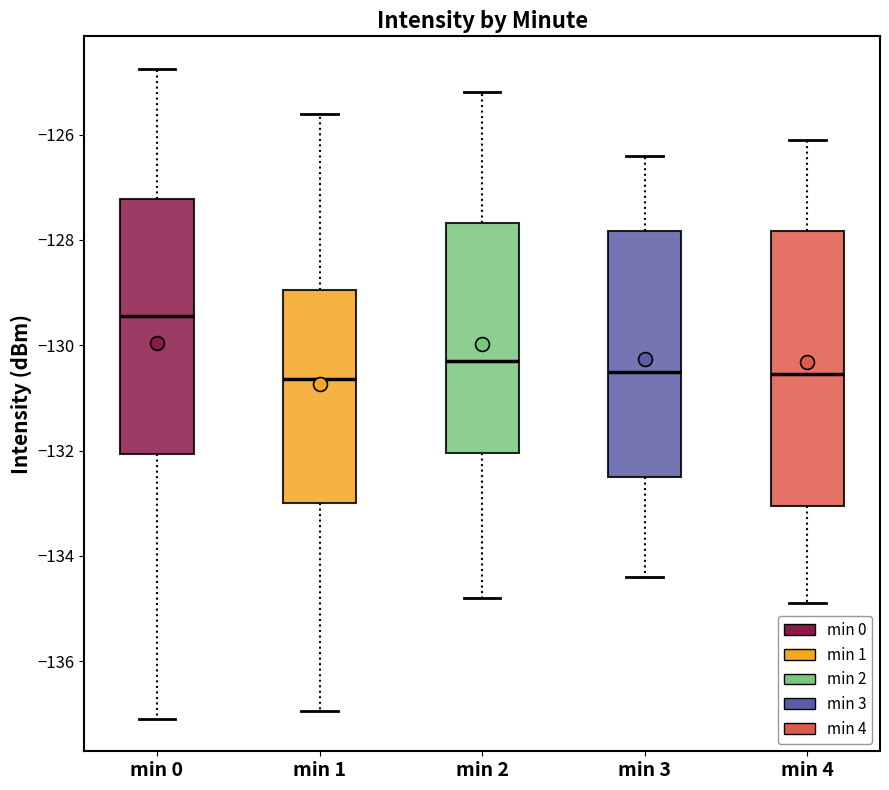

Reading left to right, transcribe this box plot: for each box, give where its median line is, the range the box spans, and where its two whiskers end, as read against the y-axis. The values are not printed on the chart, so give them approximately, as read against the axis.

min 0: median -129.4, box -132.0 to -127.2, whiskers -137.0 to -124.8
min 1: median -130.6, box -133.0 to -129.0, whiskers -137.0 to -125.6
min 2: median -130.2, box -132.0 to -127.6, whiskers -134.8 to -125.2
min 3: median -130.4, box -132.4 to -127.8, whiskers -134.4 to -126.4
min 4: median -130.6, box -133.0 to -127.8, whiskers -134.8 to -126.0